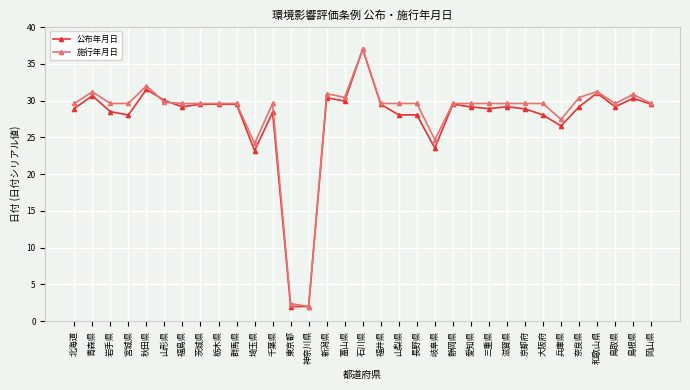

The 施行年月日 series shows 42.0 at 栃木県. True or false?

False